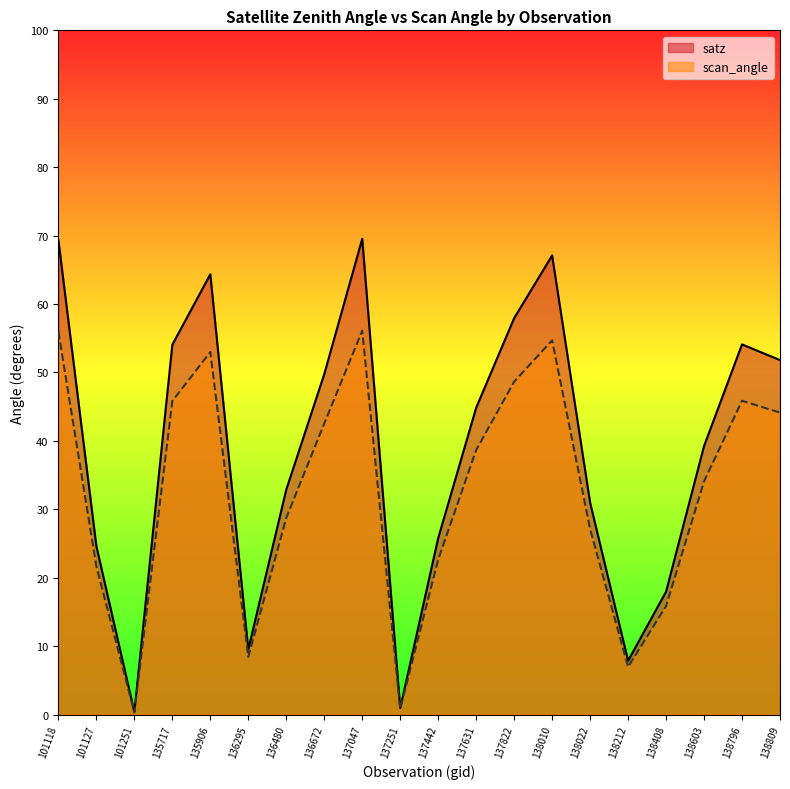

Does the chart have visible grid lines?

No